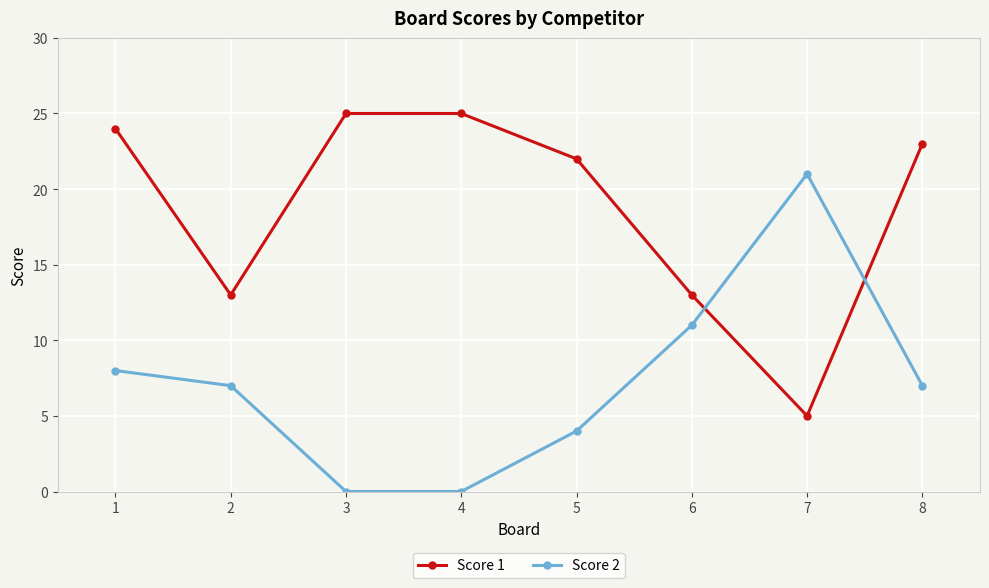

What is the sum of the Score 2 values at 1 and 5?

12